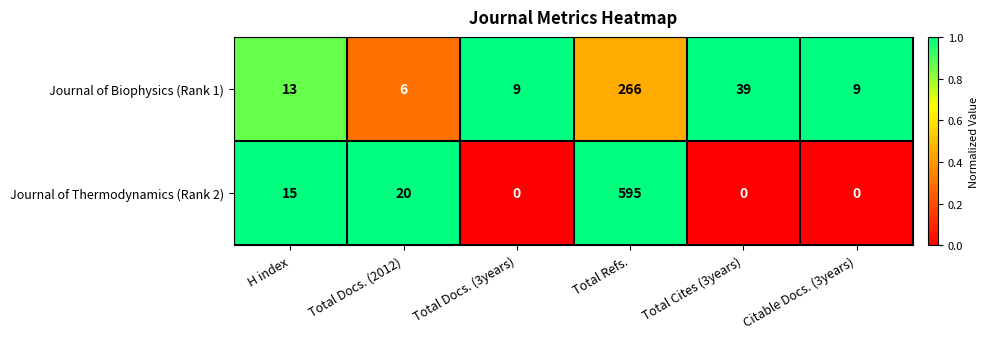

Which series has the largest range (max minus min)?

Journal of Thermodynamics (Rank 2)